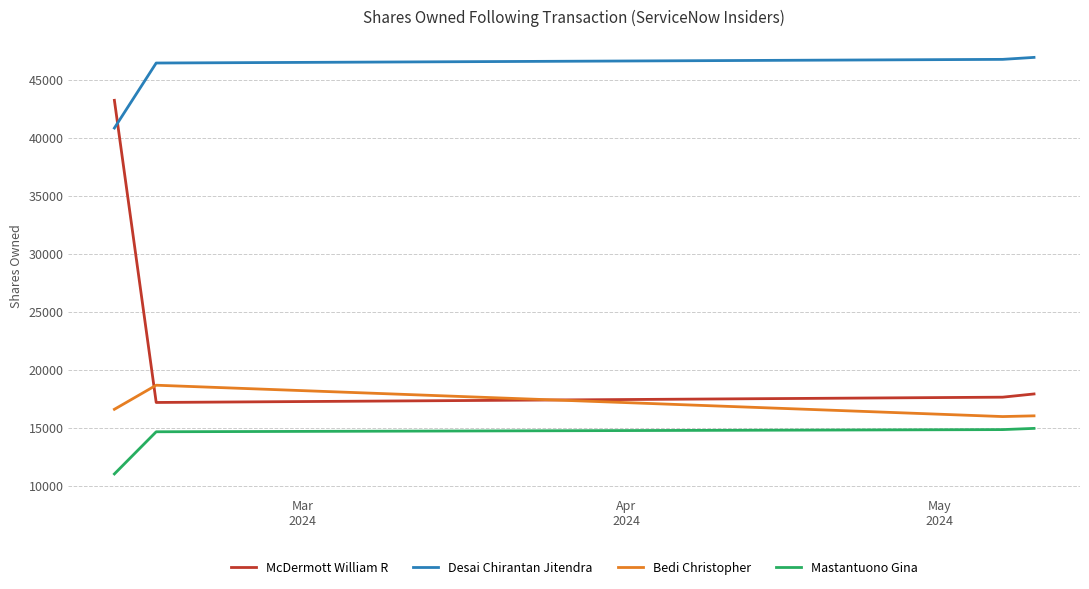

True or false: Mastantuono Gina and Desai Chirantan Jitendra cross at least once.

False